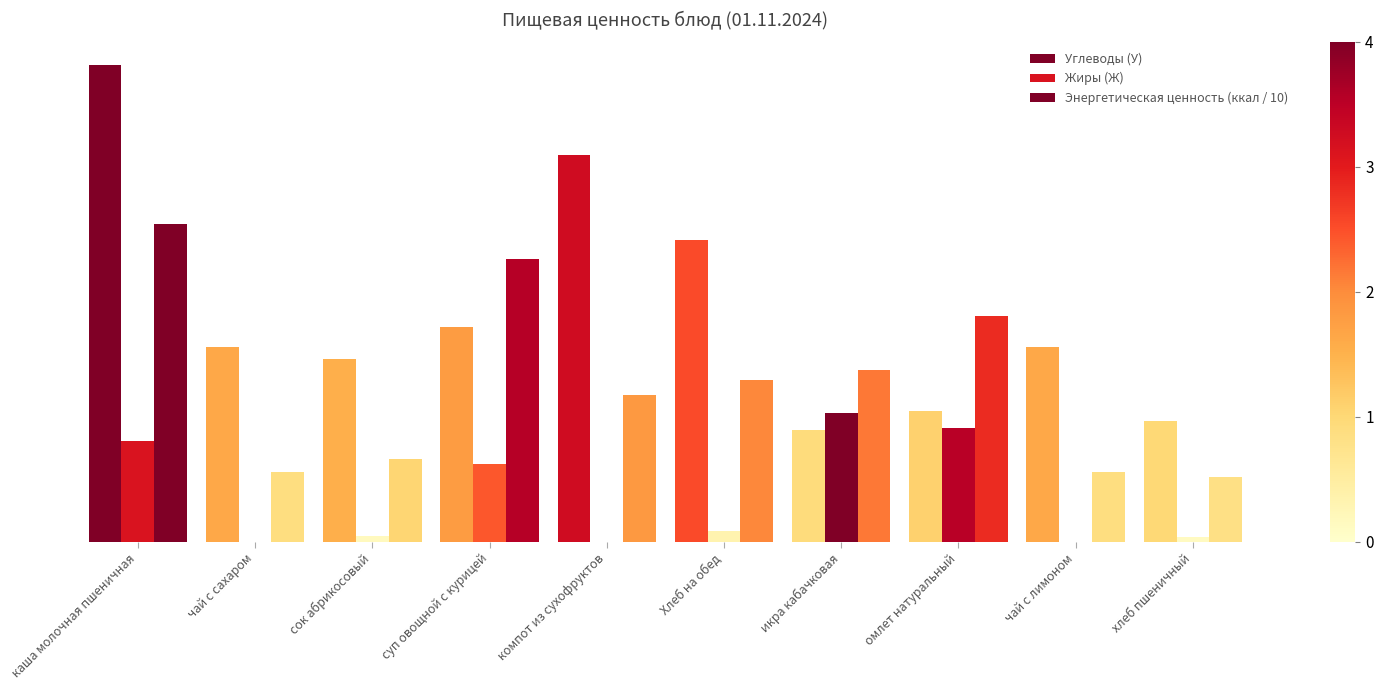

At чай с лимоном, list the series in order from smallest to largest.

Жиры (Ж), Энергетическая ценность (ккал / 10), Углеводы (У)